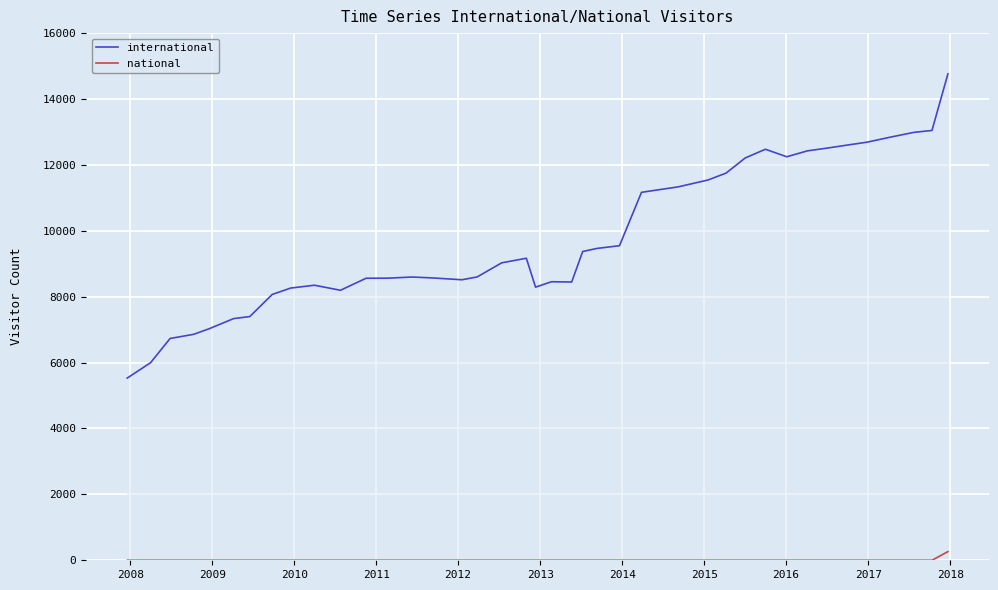

The value of international at 38 is 7530. True or false?

False